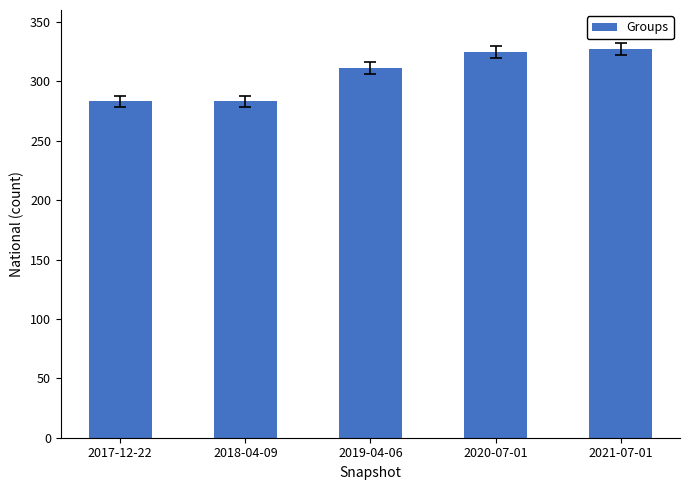

What is the greatest value displayed?

327